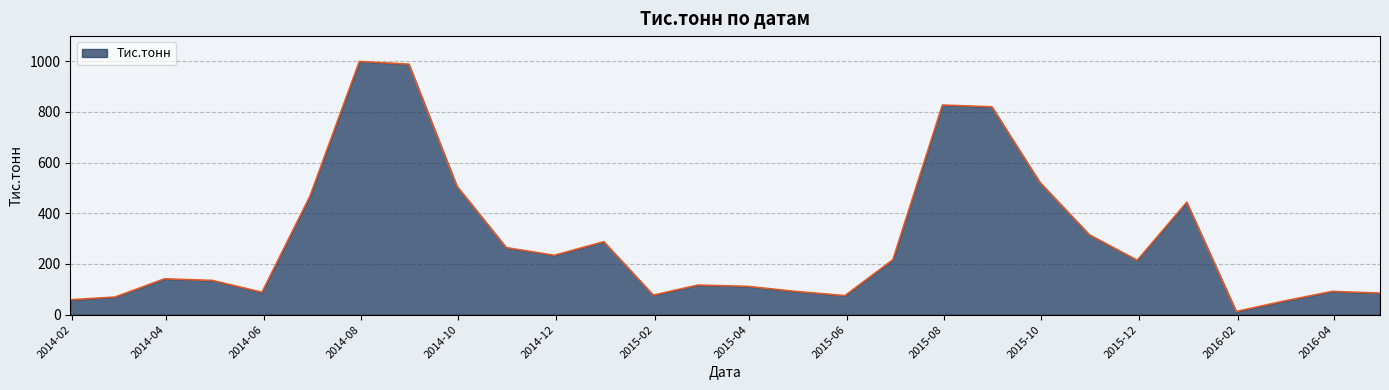

What is the maximum value shown in the chart?

999.2